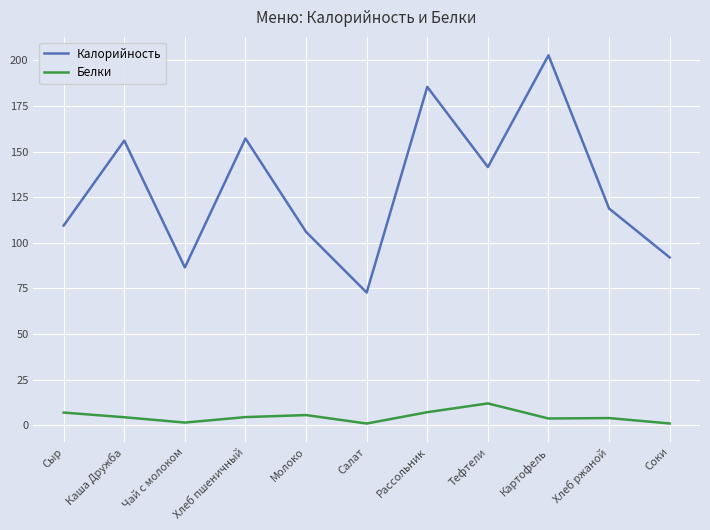

What is the average value of the Белки series?

4.7